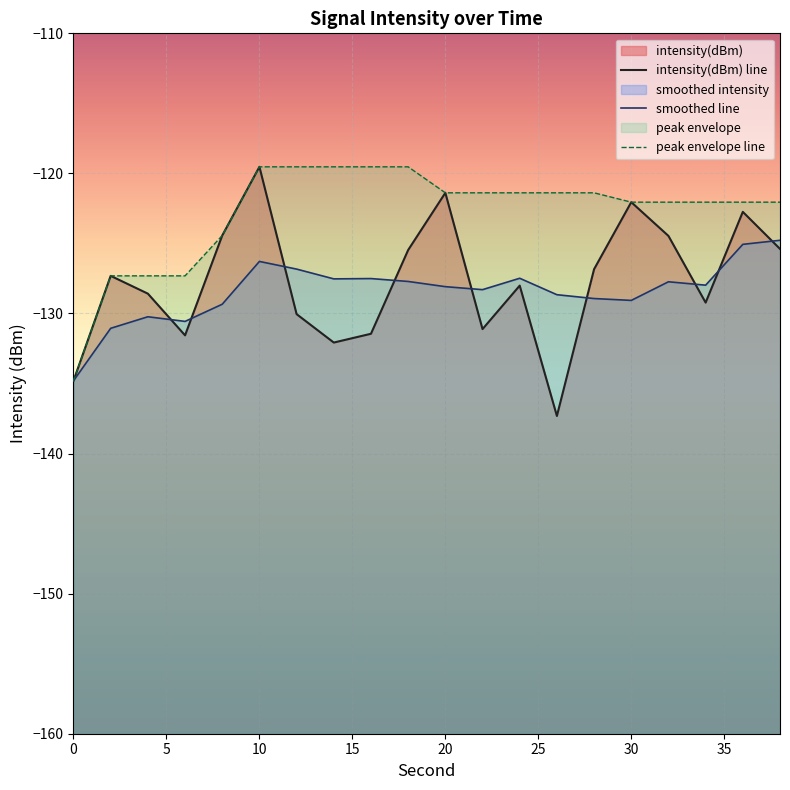

True or false: peak envelope line and intensity(dBm) line cross at least once.

False